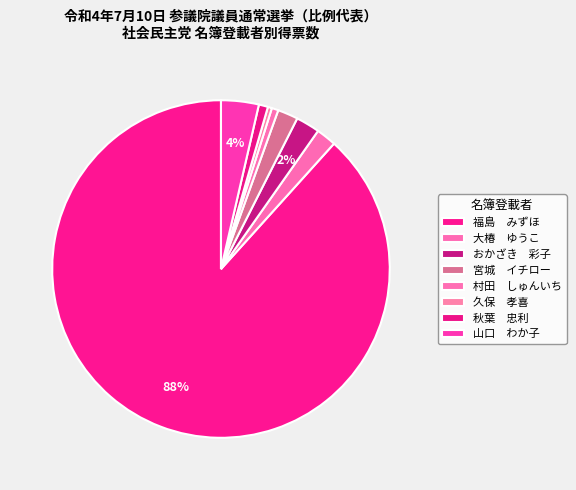

What is the largest slice in the pie chart?

福島 みずほ